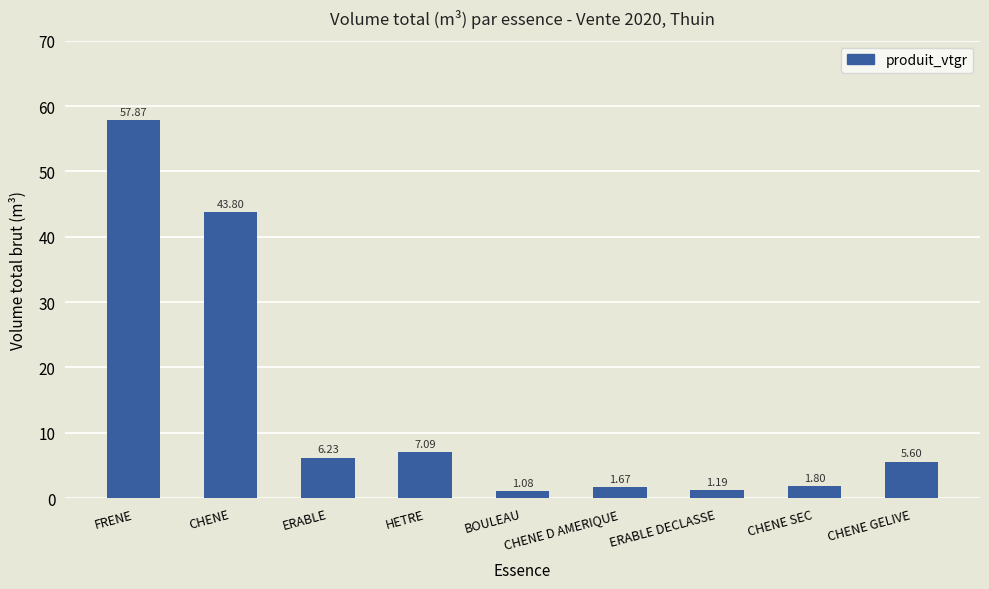

What is the change in value from ERABLE DECLASSE to CHENE SEC?

+0.6